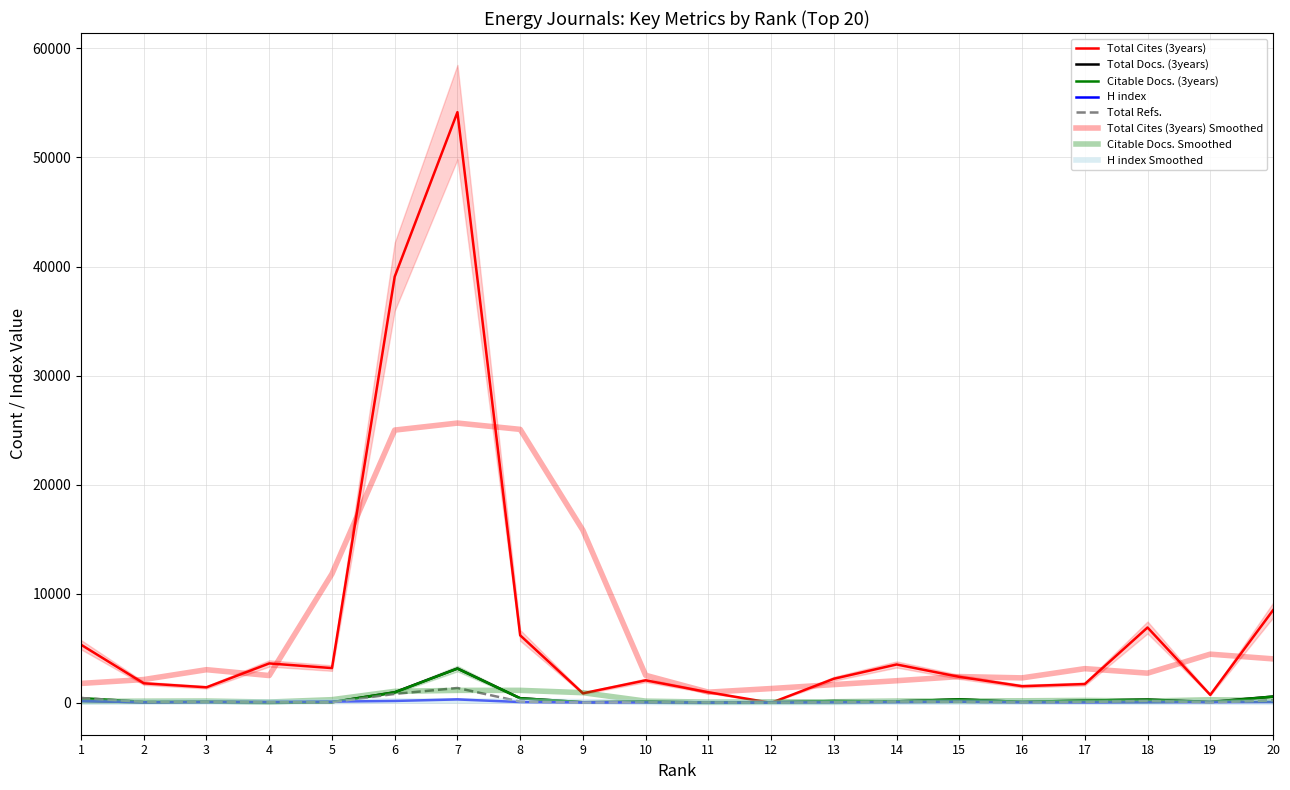

The Citable Docs. (3years) series shows 420 at 8. True or false?

True